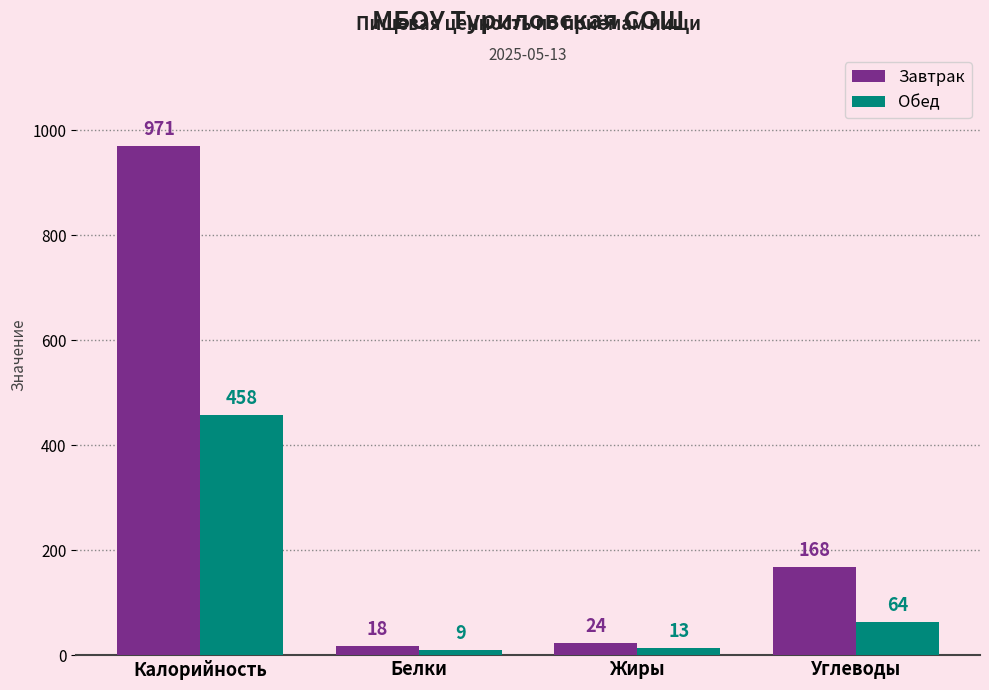

Count the number of data series in this chart.

2